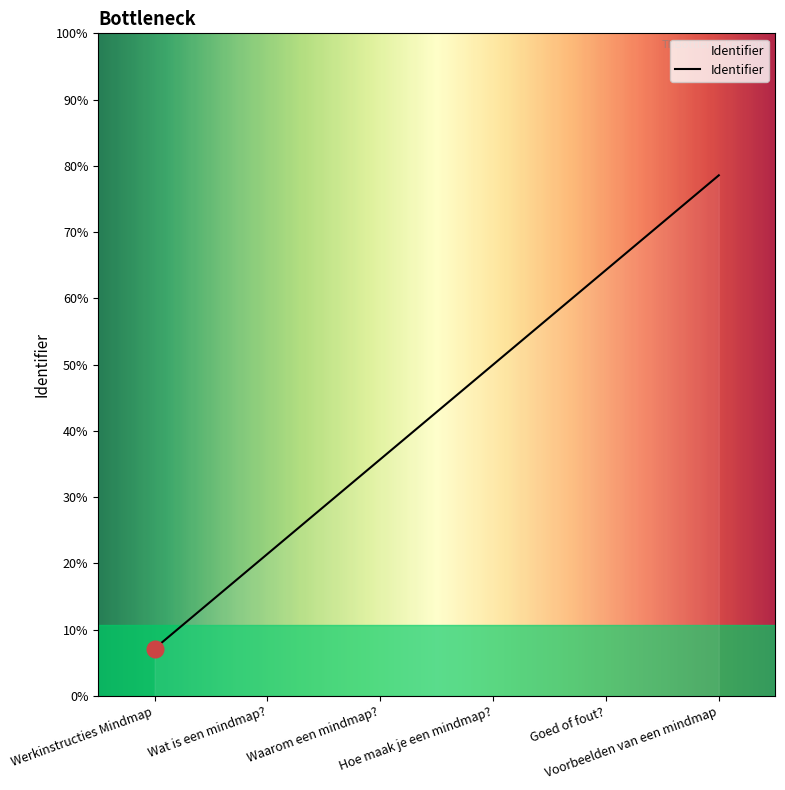

What is the ratio of the value at Goed of fout? to the value at Hoe maak je een mindmap??

1.0